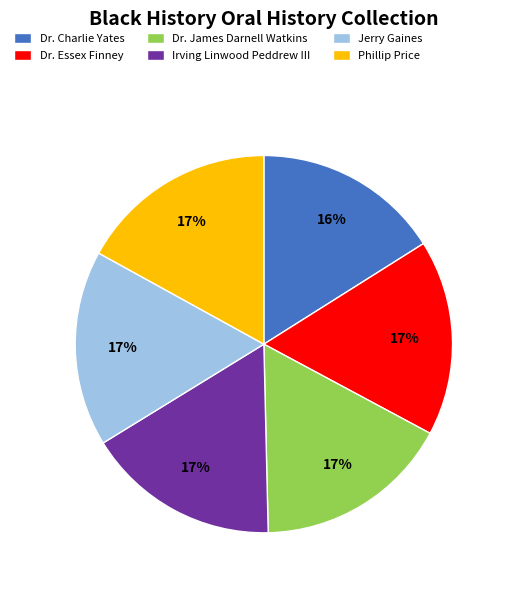

What is the smallest slice in the pie chart?

Dr. Charlie Yates